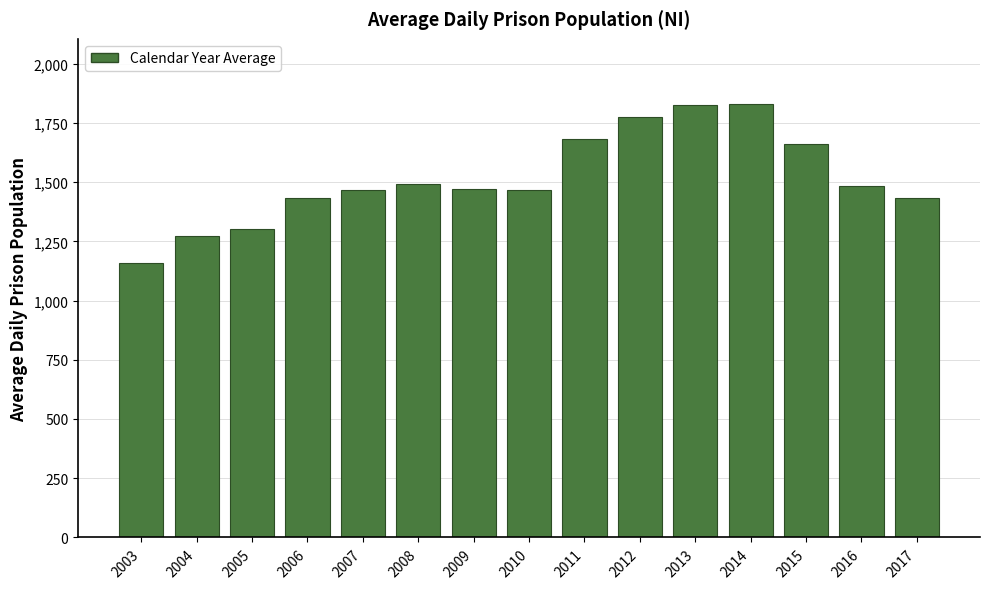

What is the value of the 11th bar from the left?

1826